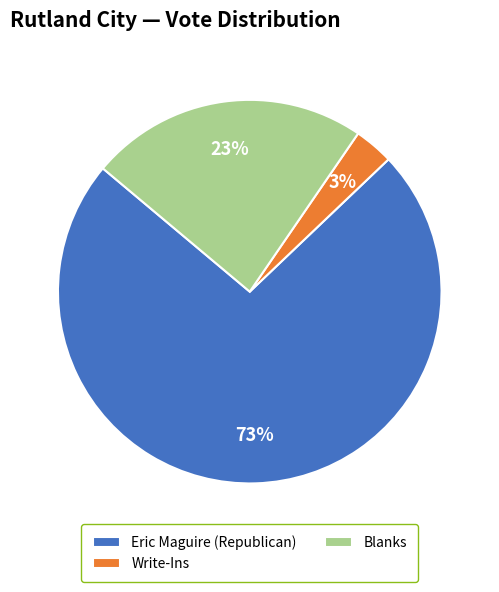

Between Eric Maguire (Republican) and Blanks, which is larger?

Eric Maguire (Republican)